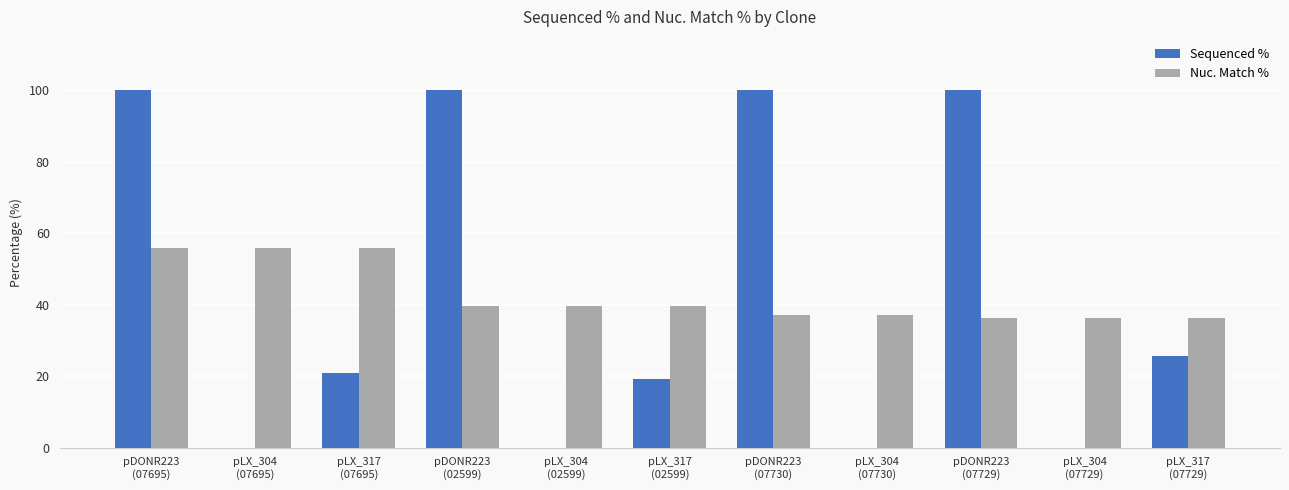

What is the greatest value displayed?

100.0